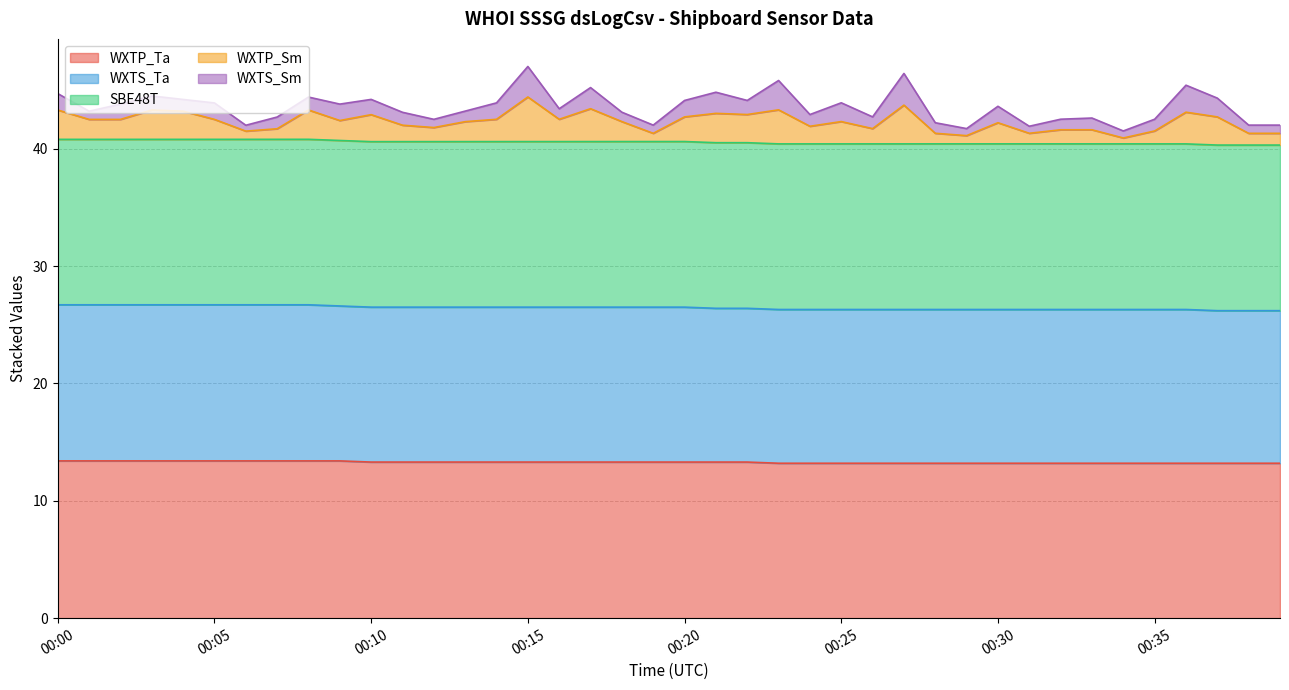

True or false: WXTP_Sm and WXTP_Ta intersect in this chart.

False